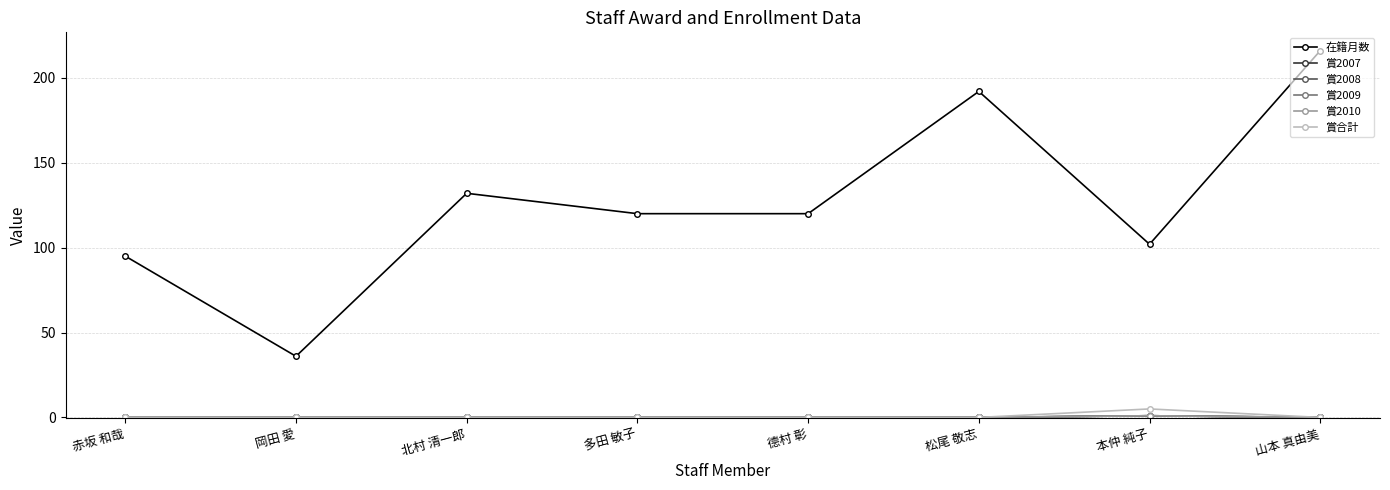

Between 赤坂 和哉 and 北村 清一郎, which series saw the biggest shift?

在籍月数